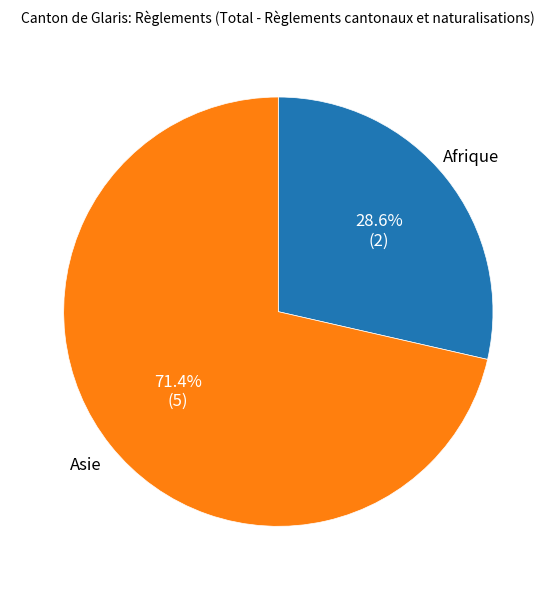

What is the total percentage of Asie and Afrique?

100.0%